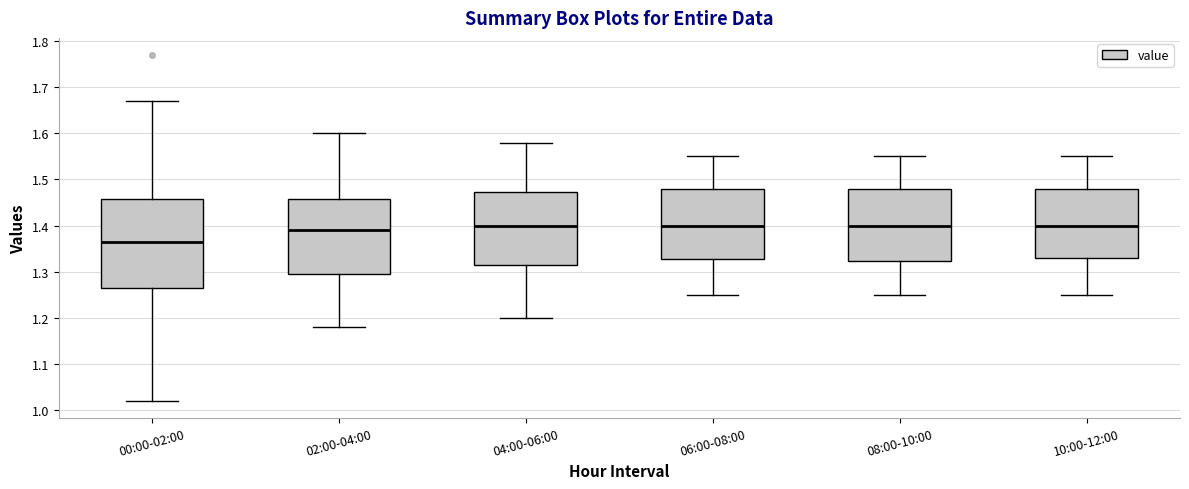

Where does the lower whisker of the box for 10:00-12:00 end on the y-axis? The values are not printed on the chart, so give them approximately, as read against the axis.

1.25